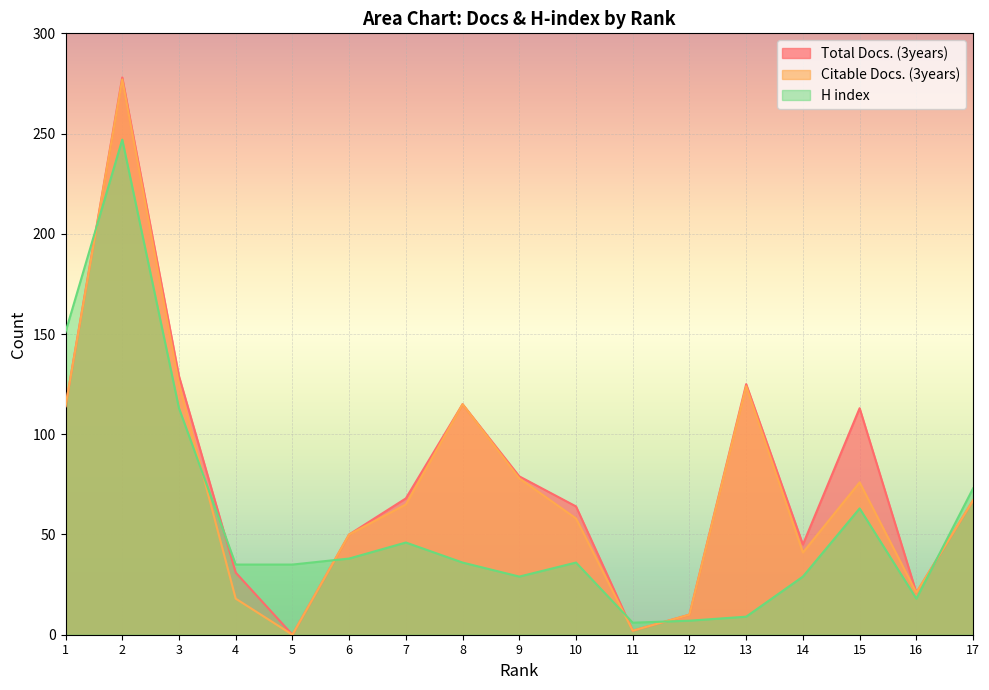

Is it true that H index equals 6 at 11?

True